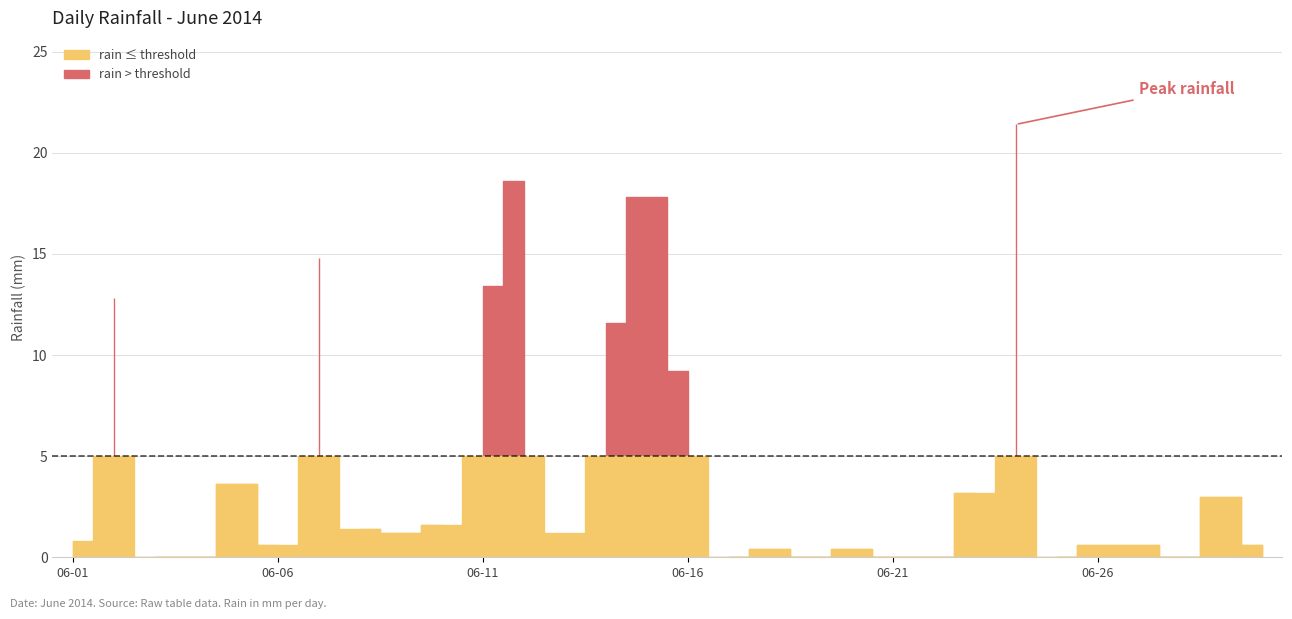

Which has a higher value, 2014-06-04 or 2014-06-12?

2014-06-12